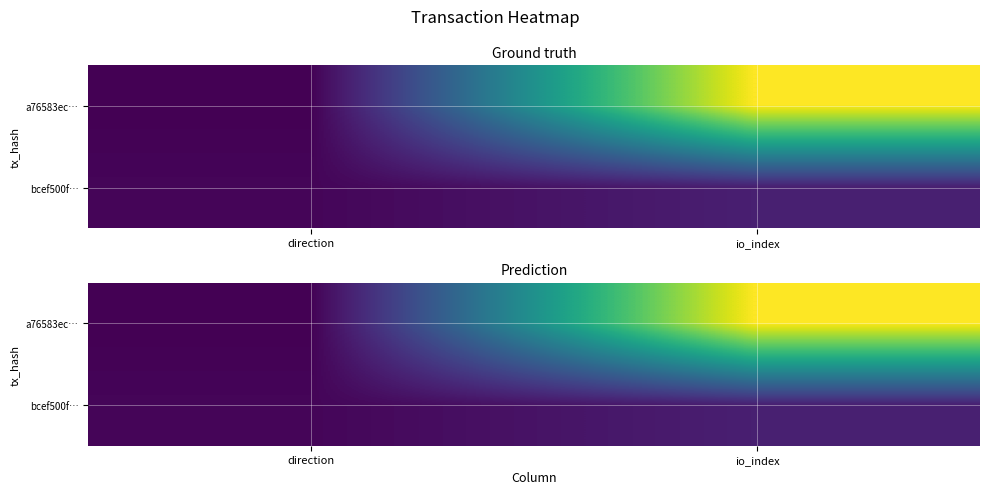

True or false: a76583ec… has a value of -2 at direction.

False